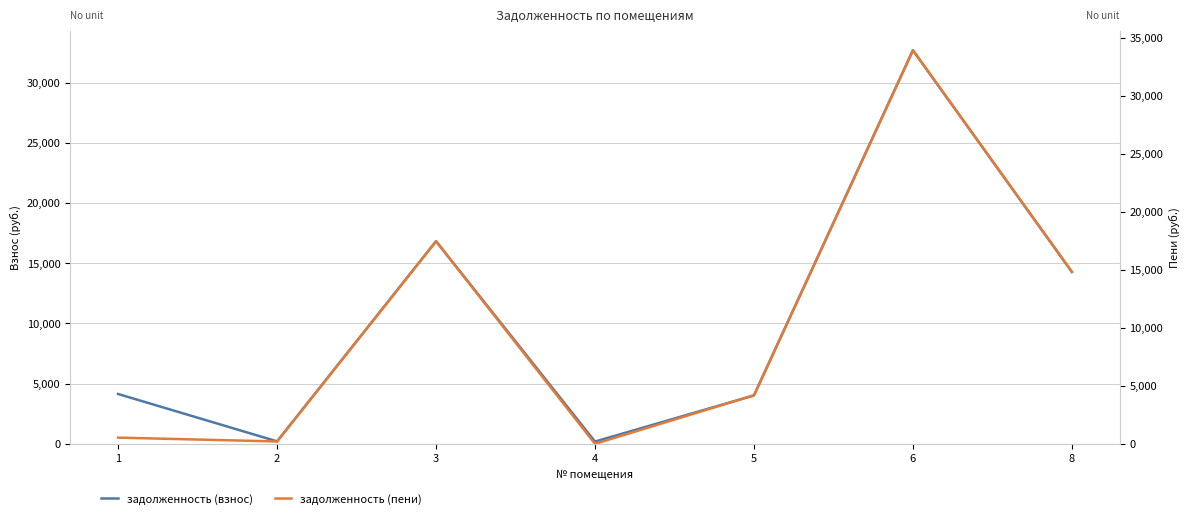

Is the value of задолженность (взнос) at 3 greater than the value of задолженность (пени) at 3?

No